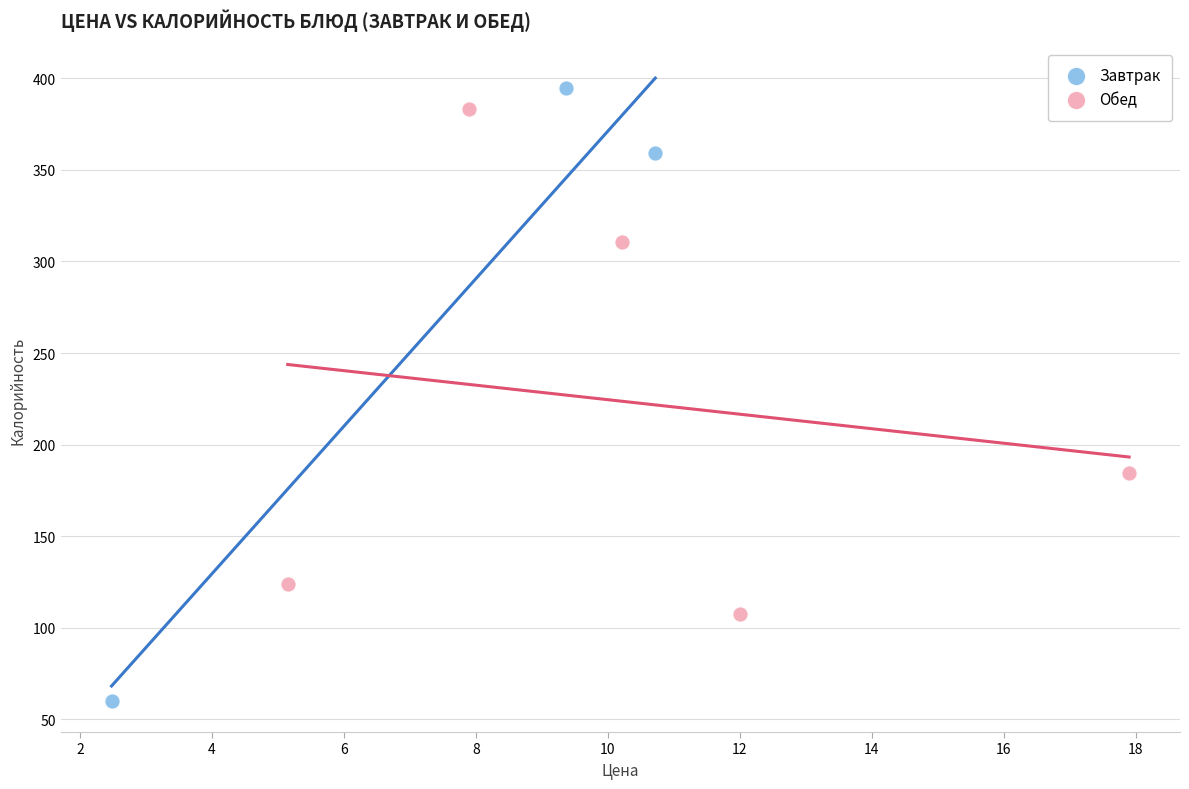

Which series has the largest Y range (max minus min)?

Завтрак